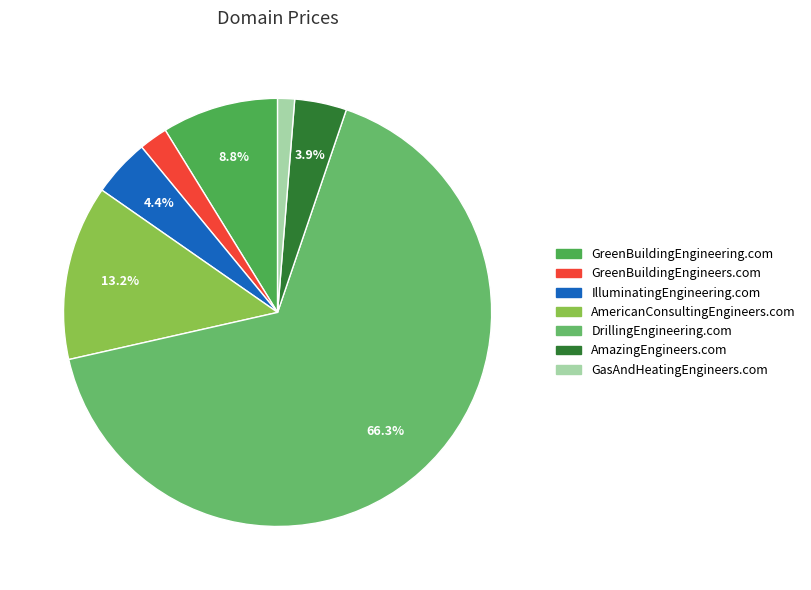

To the nearest percent, what is the combined percentage of IlluminatingEngineering.com and DrillingEngineering.com?

71%